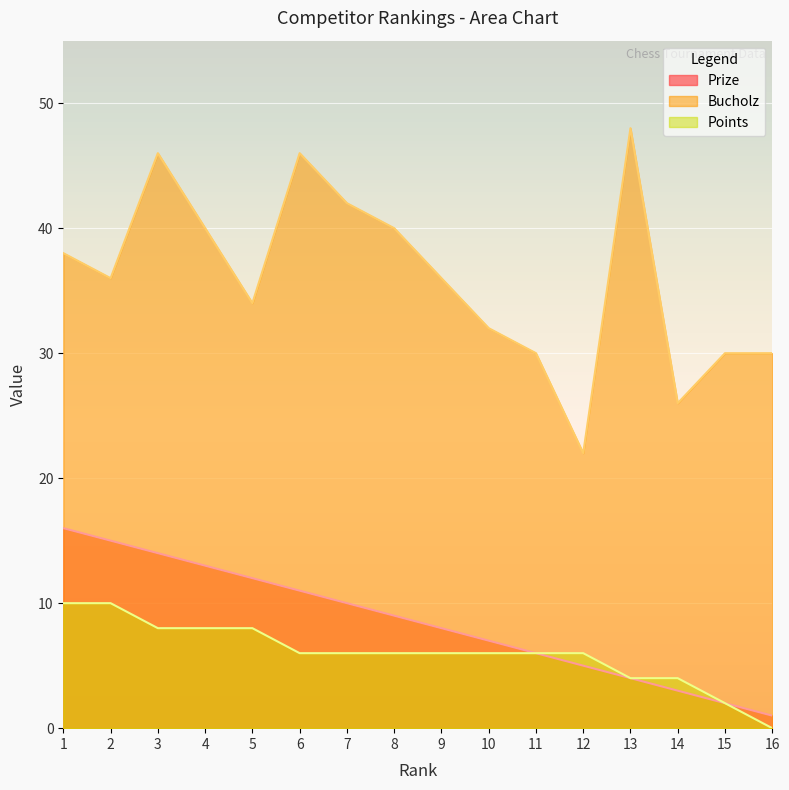

Reading left to right, list all the values displayed in this chart.

Prize: 16	15	14	13	12	11	10	9	8	7	6	5	4	3	2	1
Bucholz: 38	36	46	40	34	46	42	40	36	32	30	22	48	26	30	30
Points: 10	10	8	8	8	6	6	6	6	6	6	6	4	4	2	0